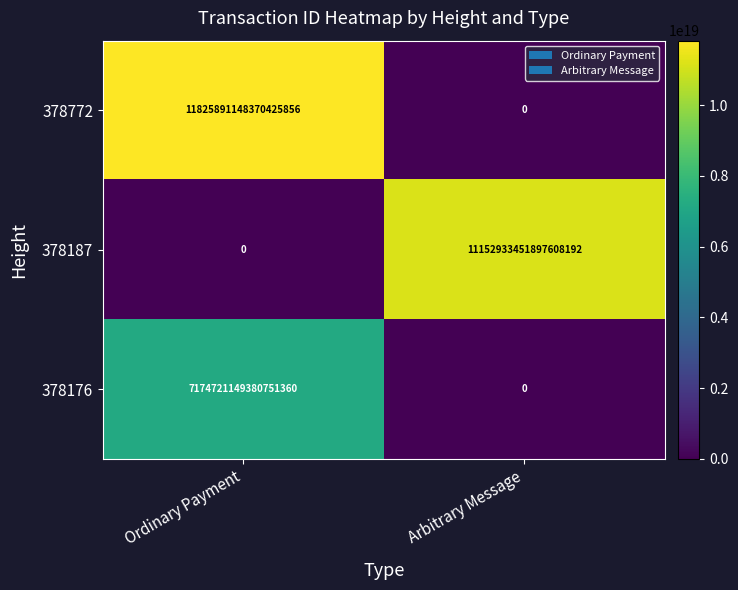

At which category is the sum across all series the highest?

Ordinary Payment